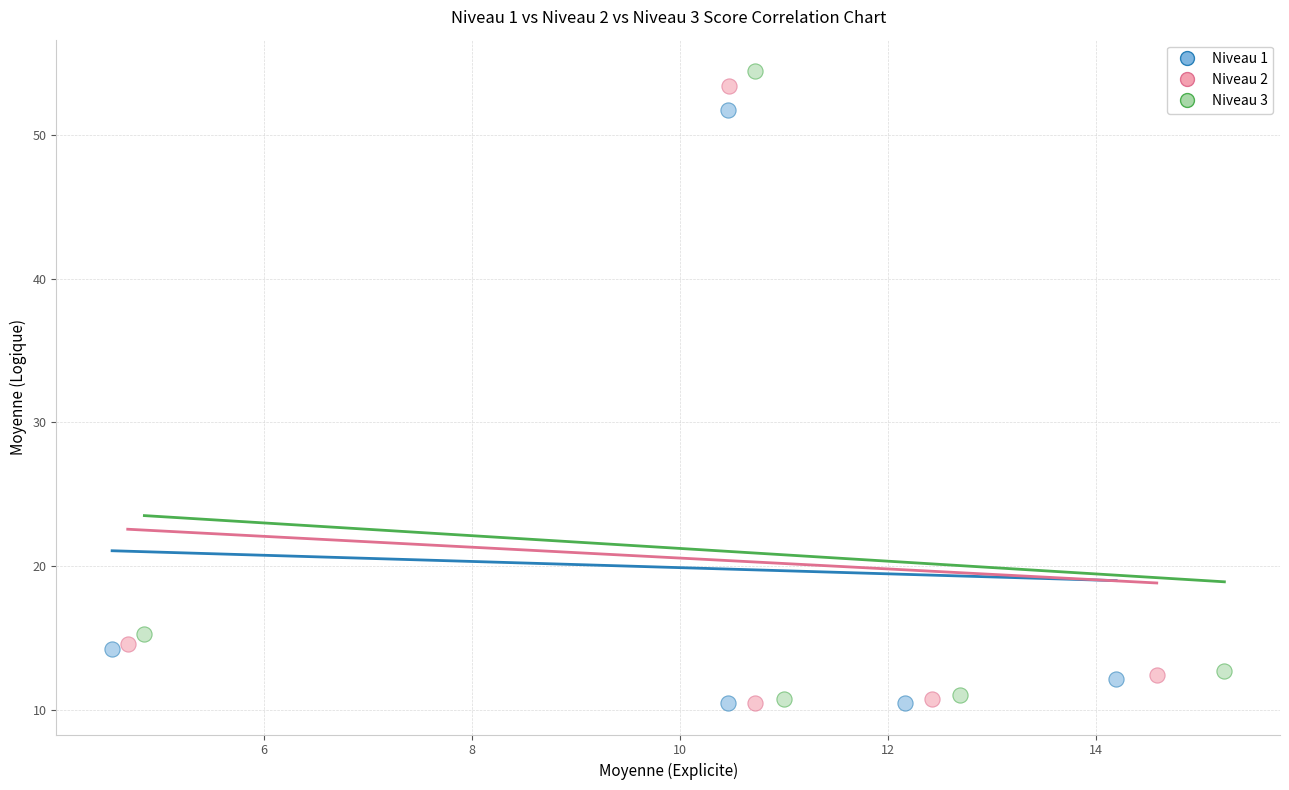

Which series has the widest spread of Y values?

Niveau 3